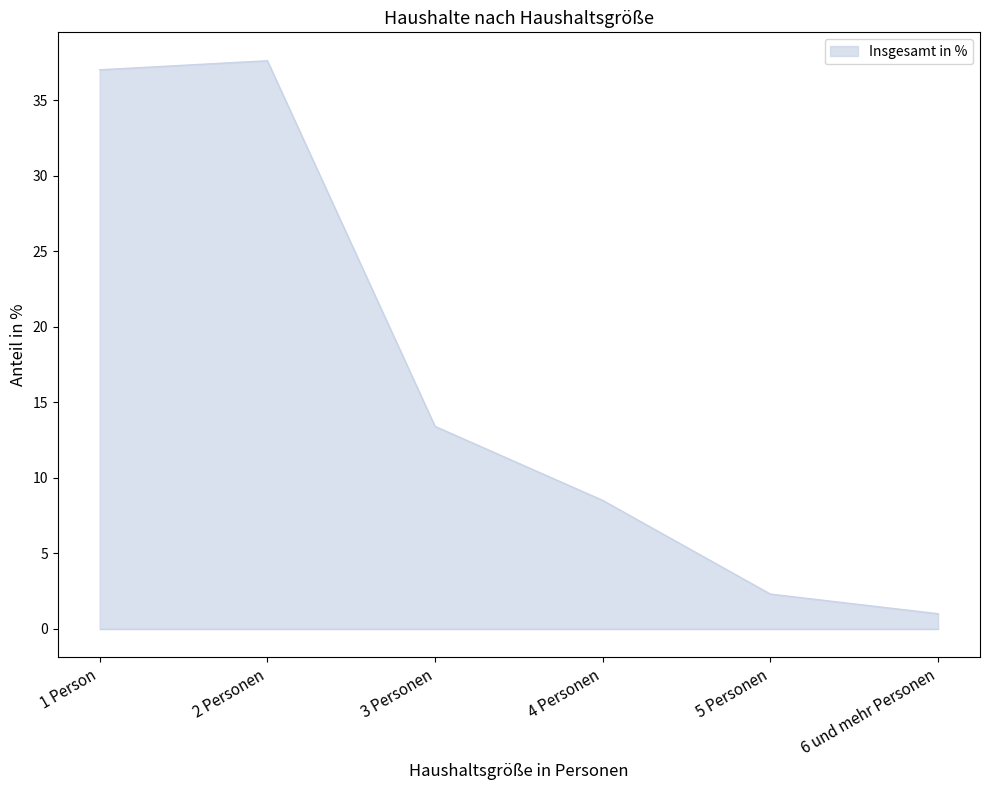

Is it true that the value at 5 Personen is 2.3?

True